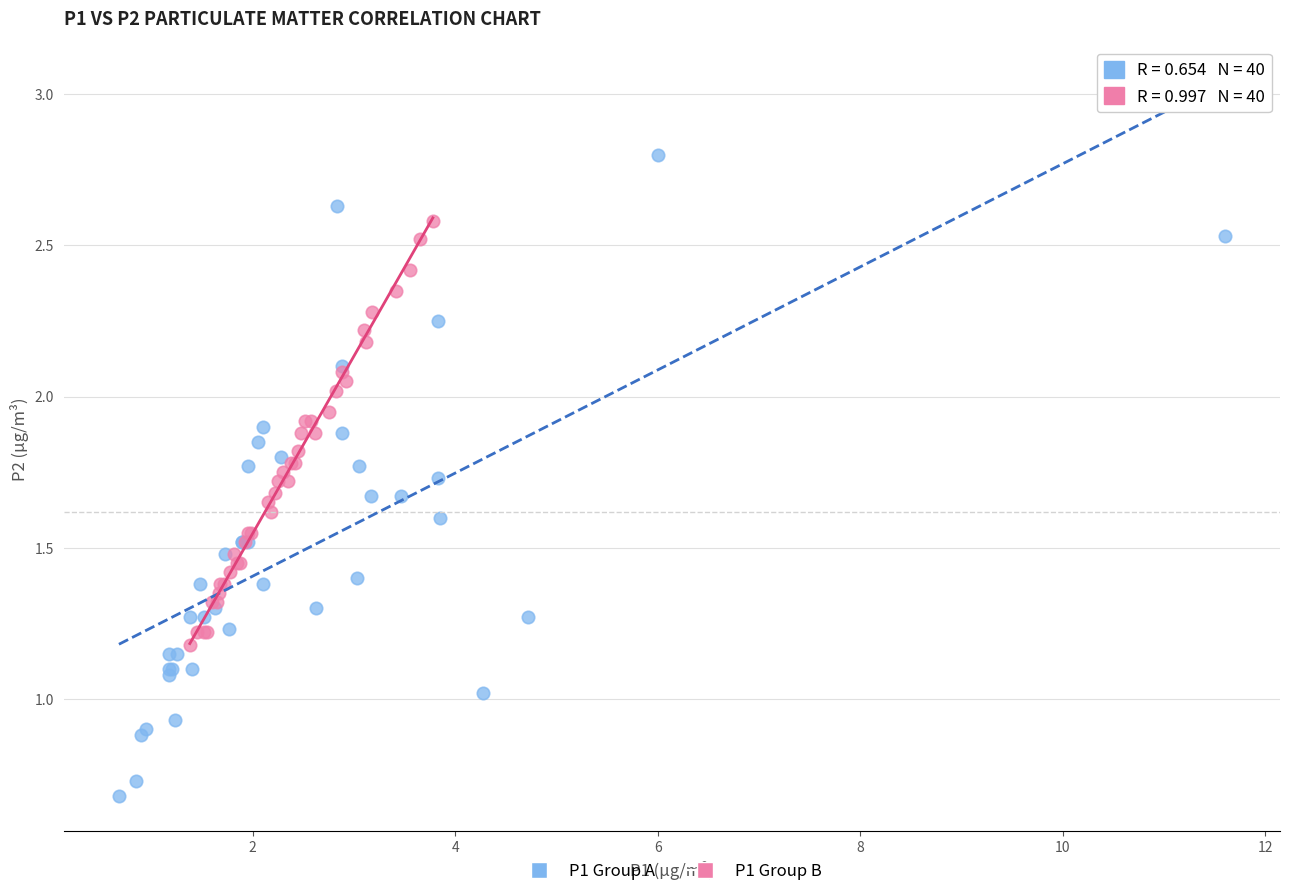

Which series has the largest Y range (max minus min)?

P1 Group A